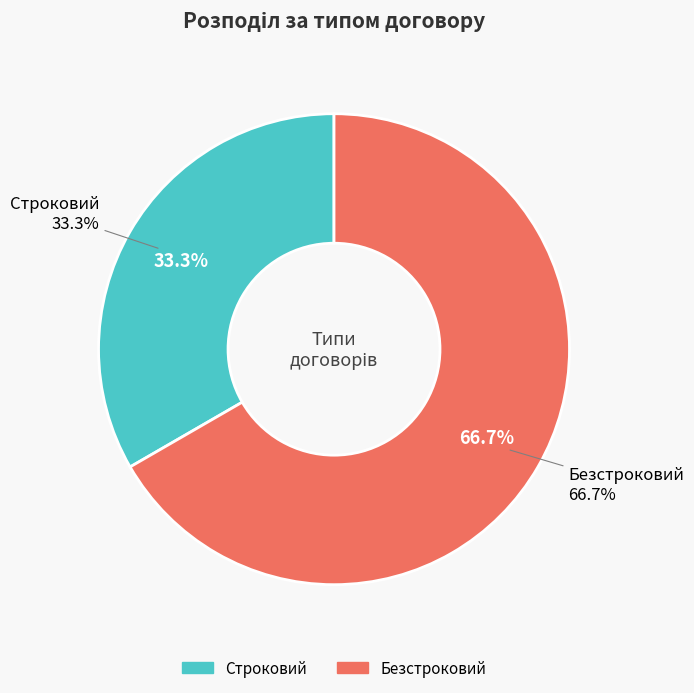

Is it true that Строковий is 33% of the pie?

True